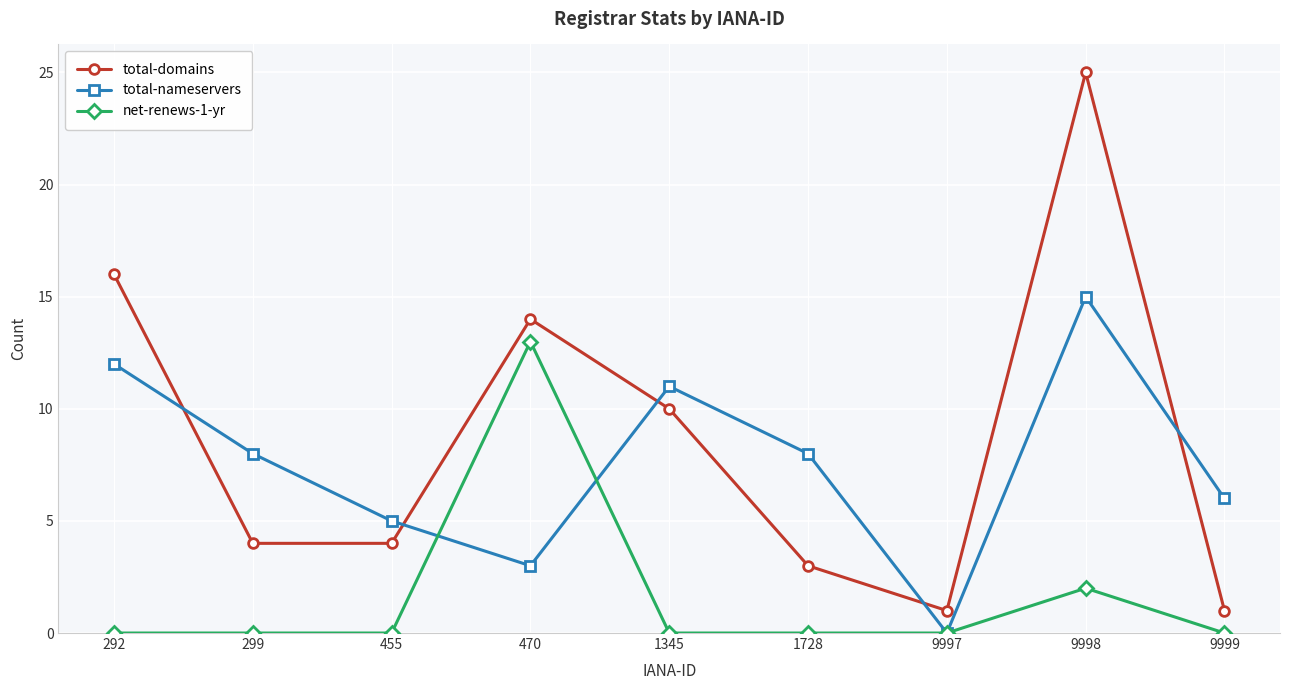

What is the value of the total-nameservers point at the 2nd from the left?

8